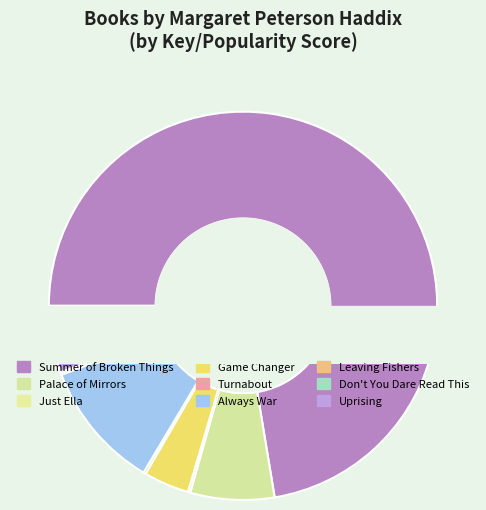

Combined, what portion of the pie is Don't You Dare Read This and Just Ella?

0.3%